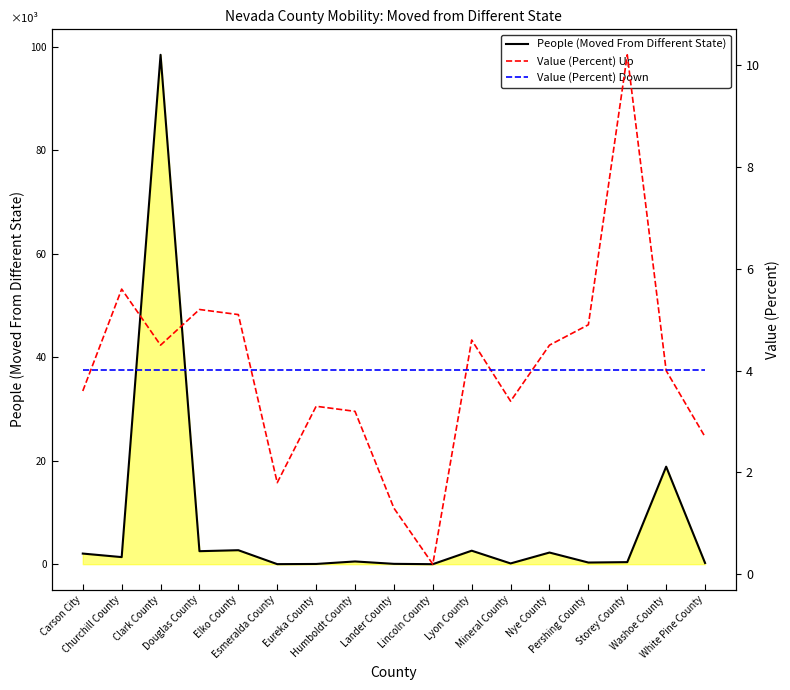

True or false: People (Moved From Different State) and Value (Percent) Down intersect in this chart.

False